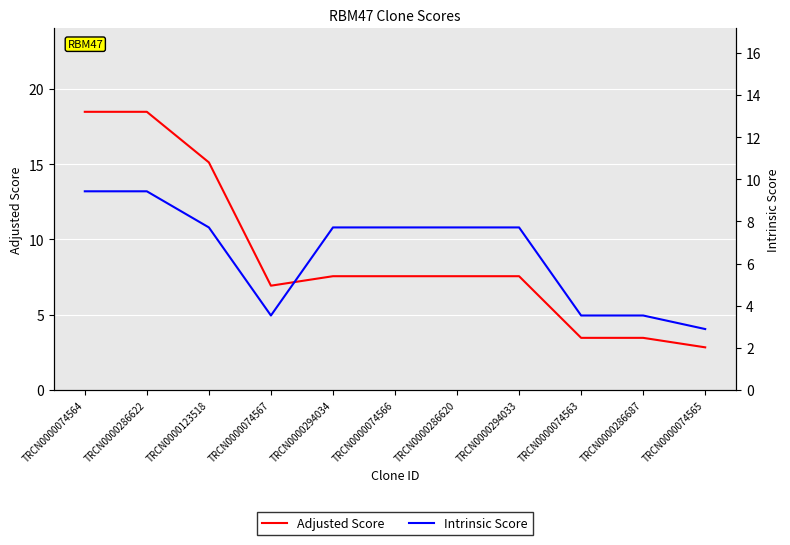

What is the difference between the maximum and minimum values in the Adjusted Score series?

15.6